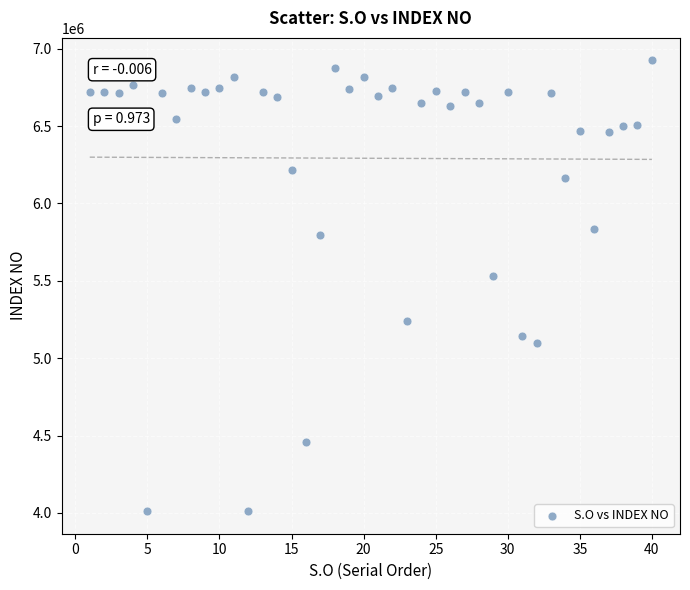

What Y value in the scatter plot is closest to 5467745?

5534143